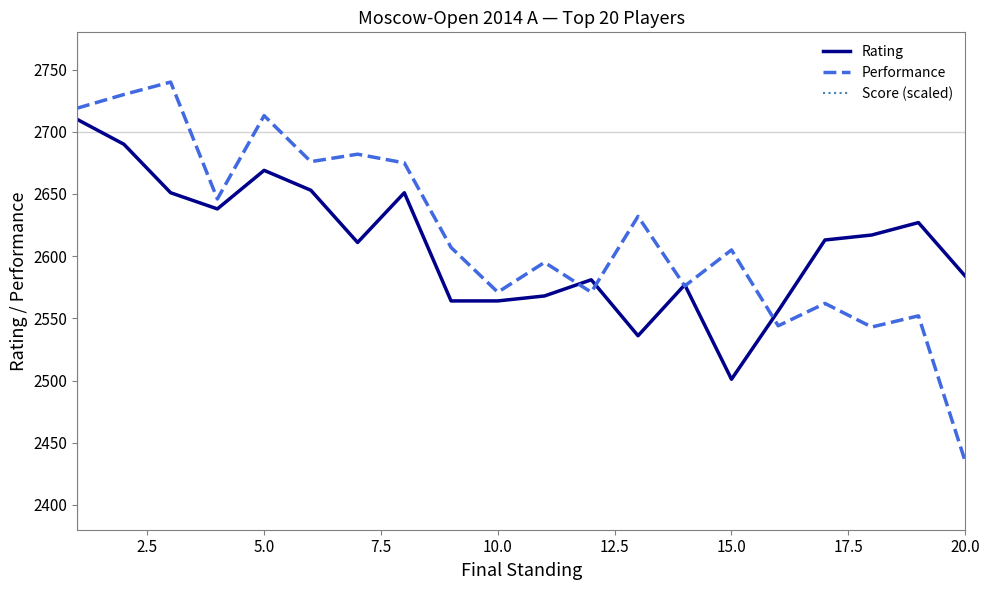

Is it true that Performance equals 2435 at 20.0?

True